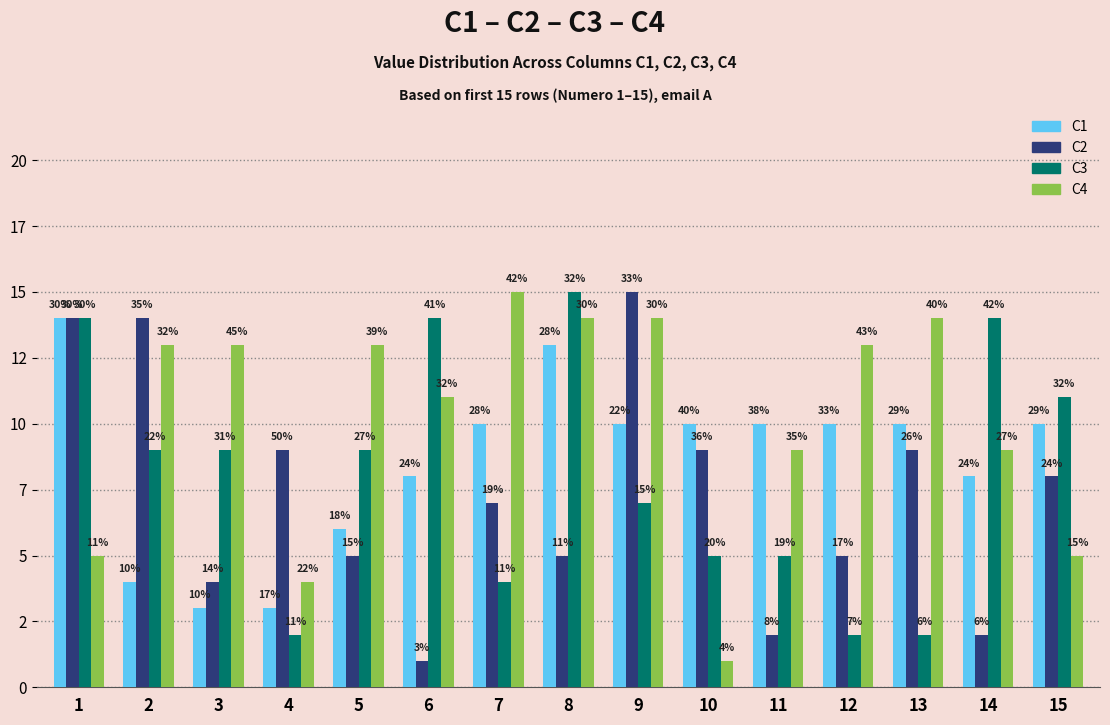

What are all the series names shown in the legend?

C1, C2, C3, C4